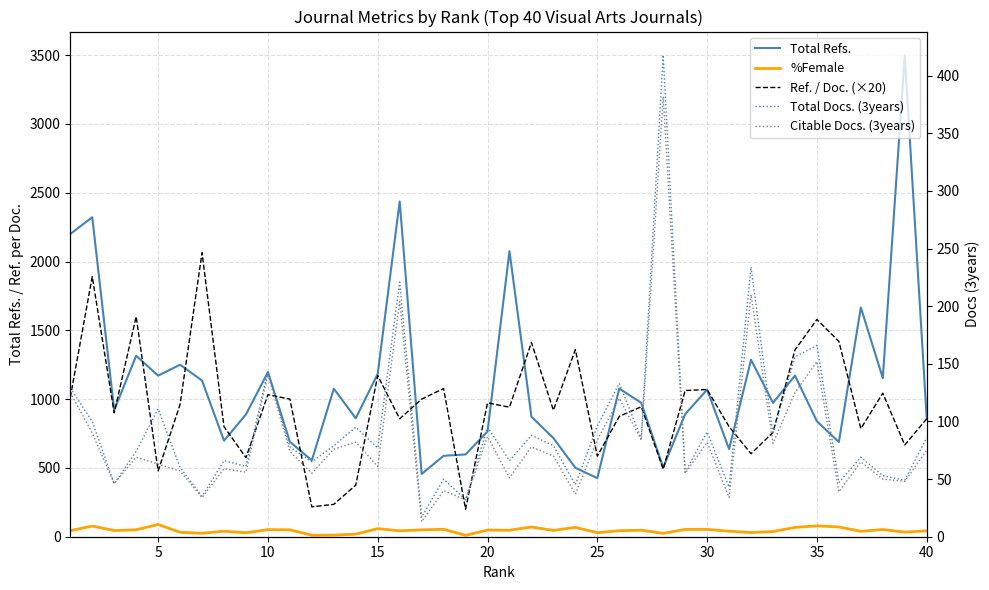

What is the total value across all series at 35?

1663.0